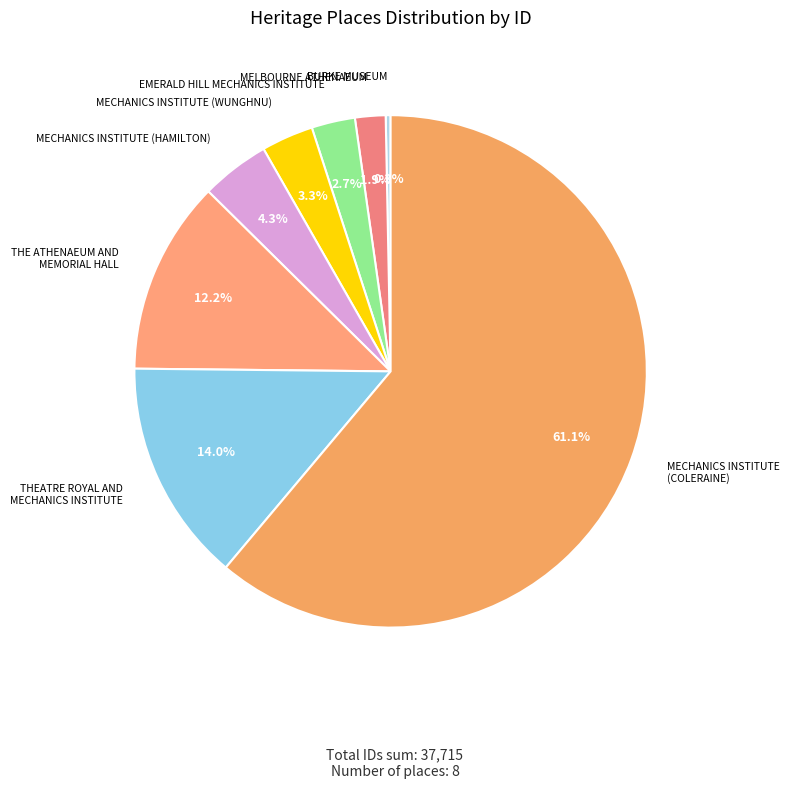

Count the number of slices in the pie.

8